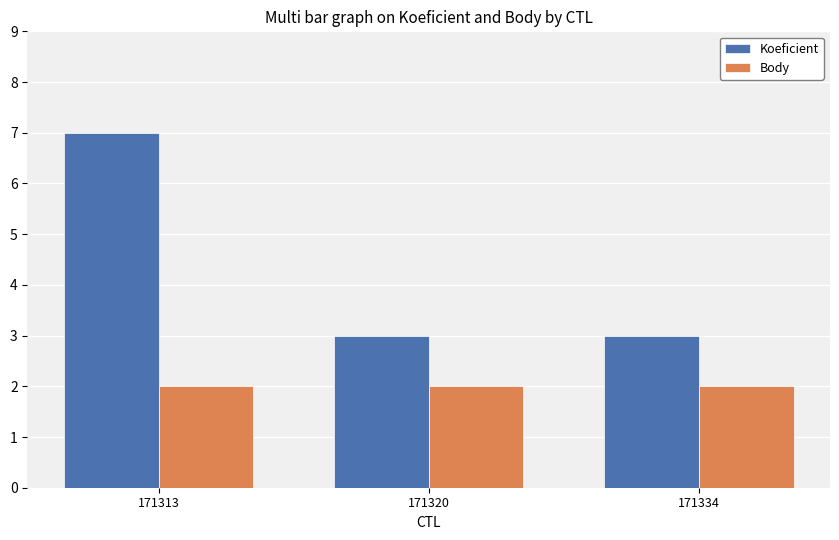

Which category has the highest value across all series?

171313